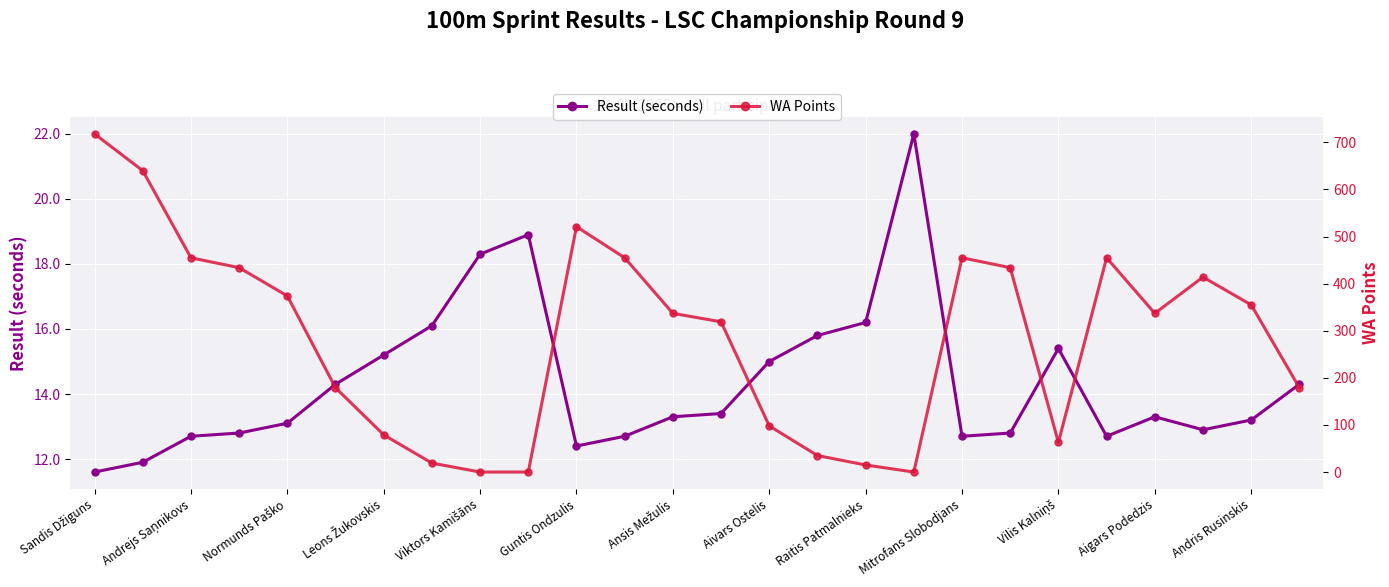

What is the value of the WA Points point at the 12th from the left?

455.0